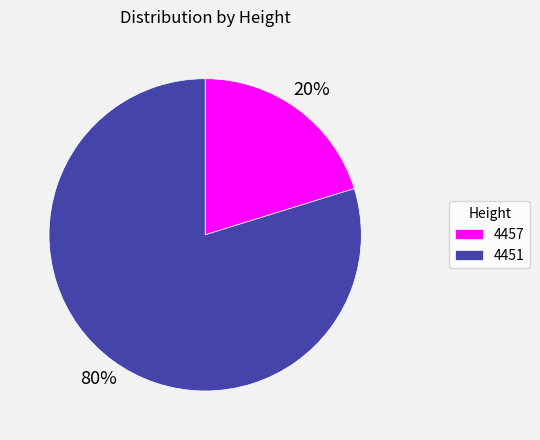

To the nearest percent, what percentage of the pie is 4451?

80%